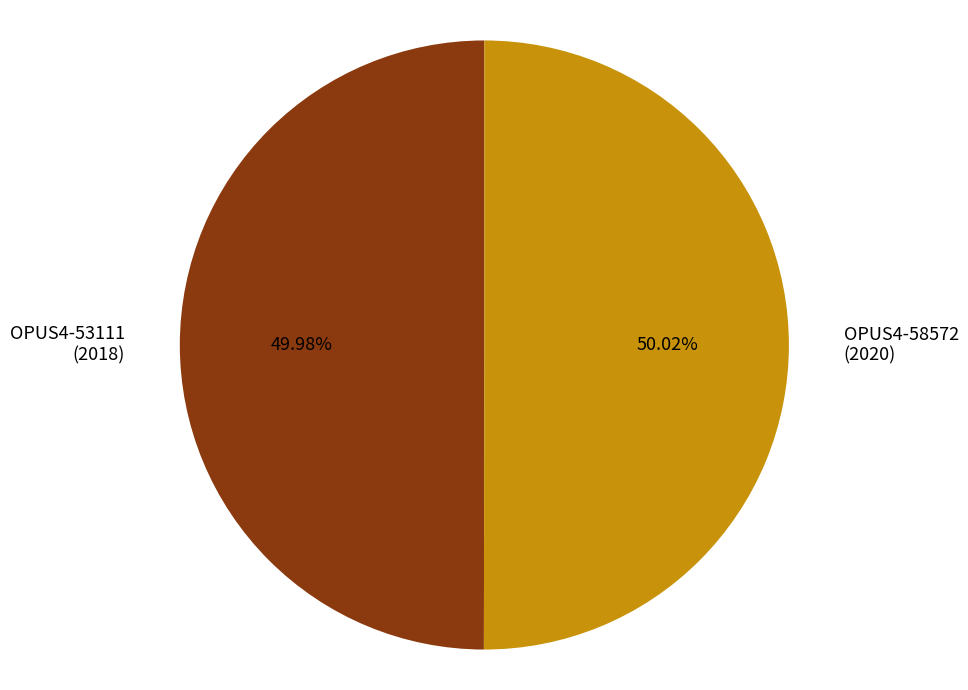

Is the sum of OPUS4-53111 (2018) and OPUS4-58572 (2020) greater than half?

Yes